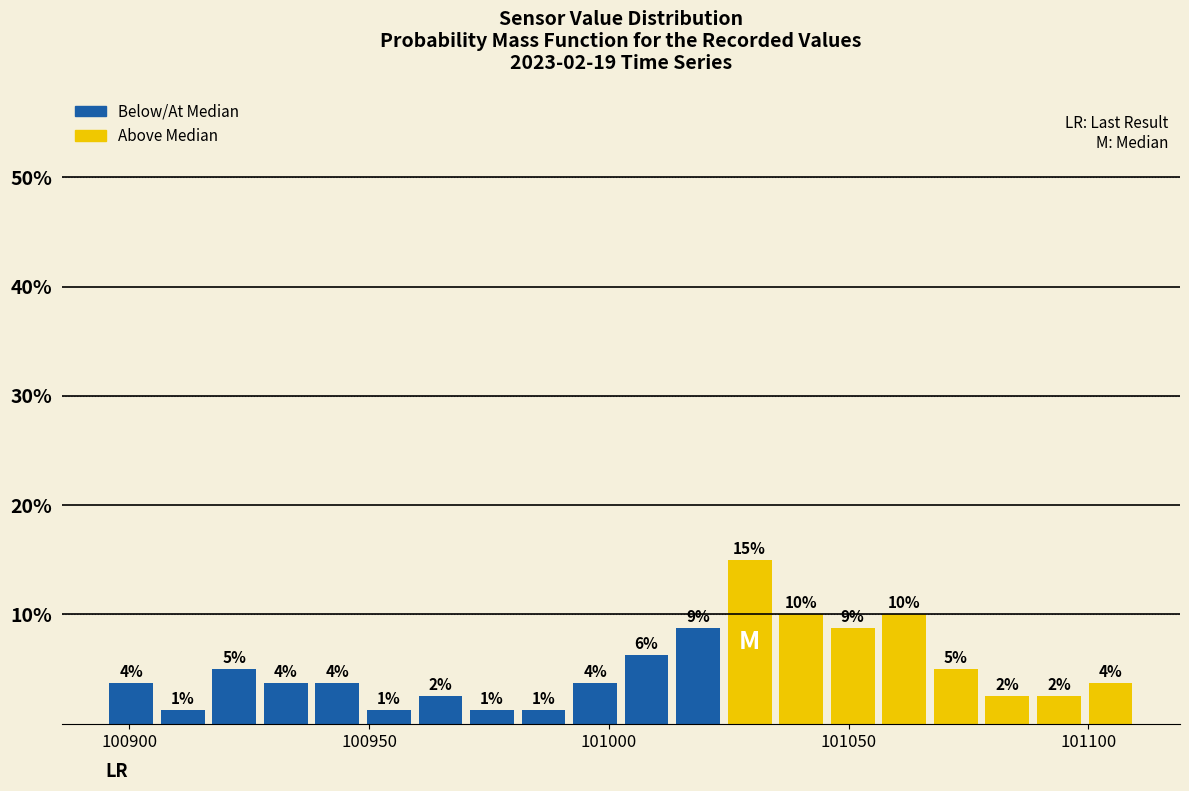

Read against the x-axis, roughly where is the centre of the tallest bar?

101030